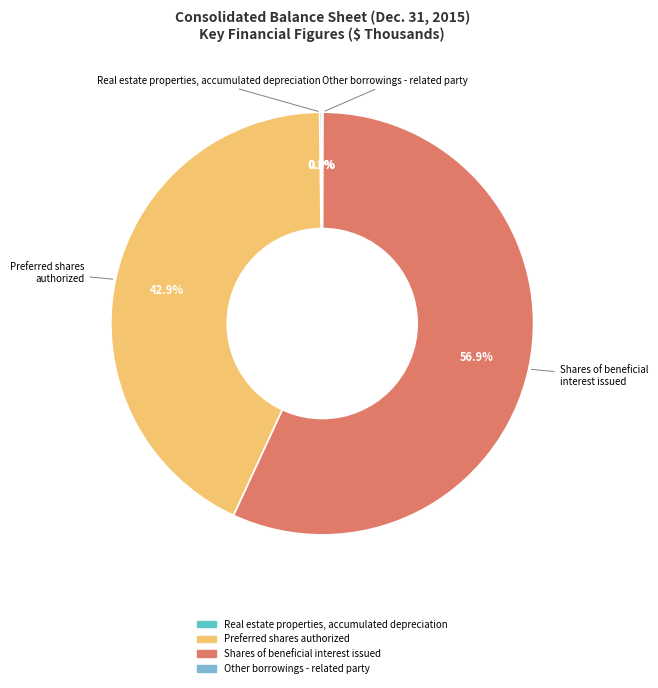

Is there a majority slice in this chart?

Yes